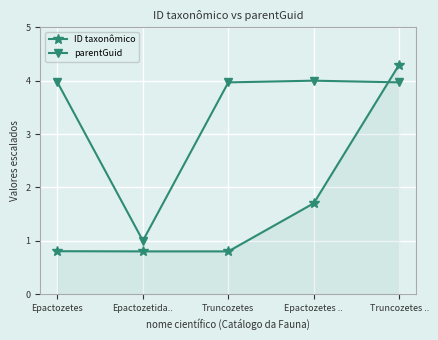

Which series ends up on top after the final intersection of ID taxonômico and parentGuid?

ID taxonômico